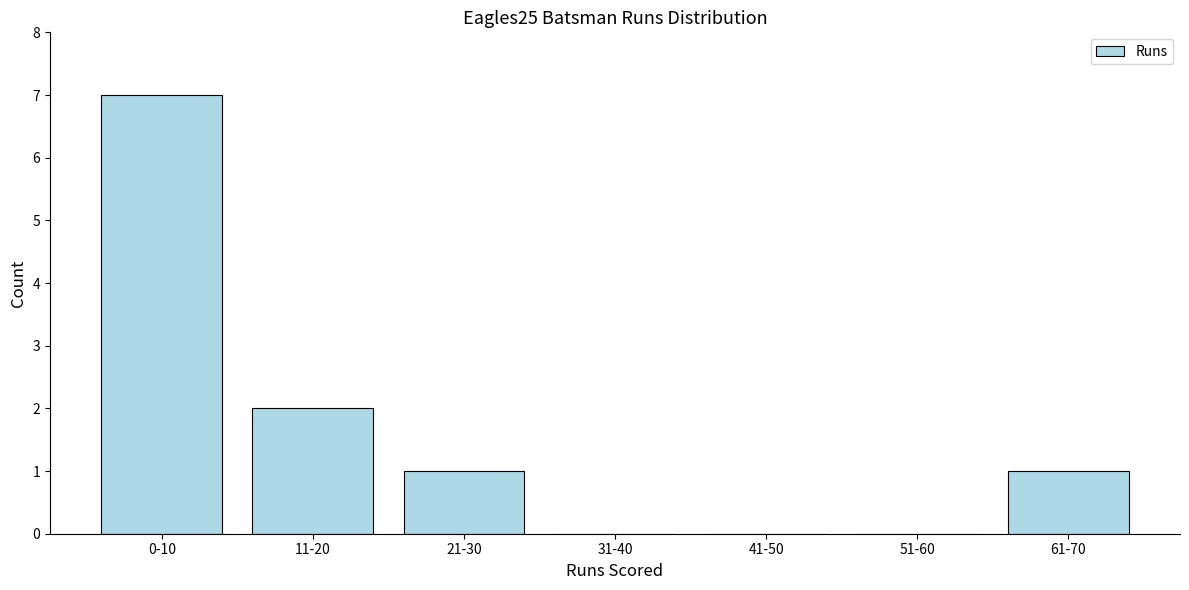

Reading left to right, list all the values displayed in this chart.

0-10=7	11-20=2	21-30=1	31-40=0	41-50=0	51-60=0	61-70=1